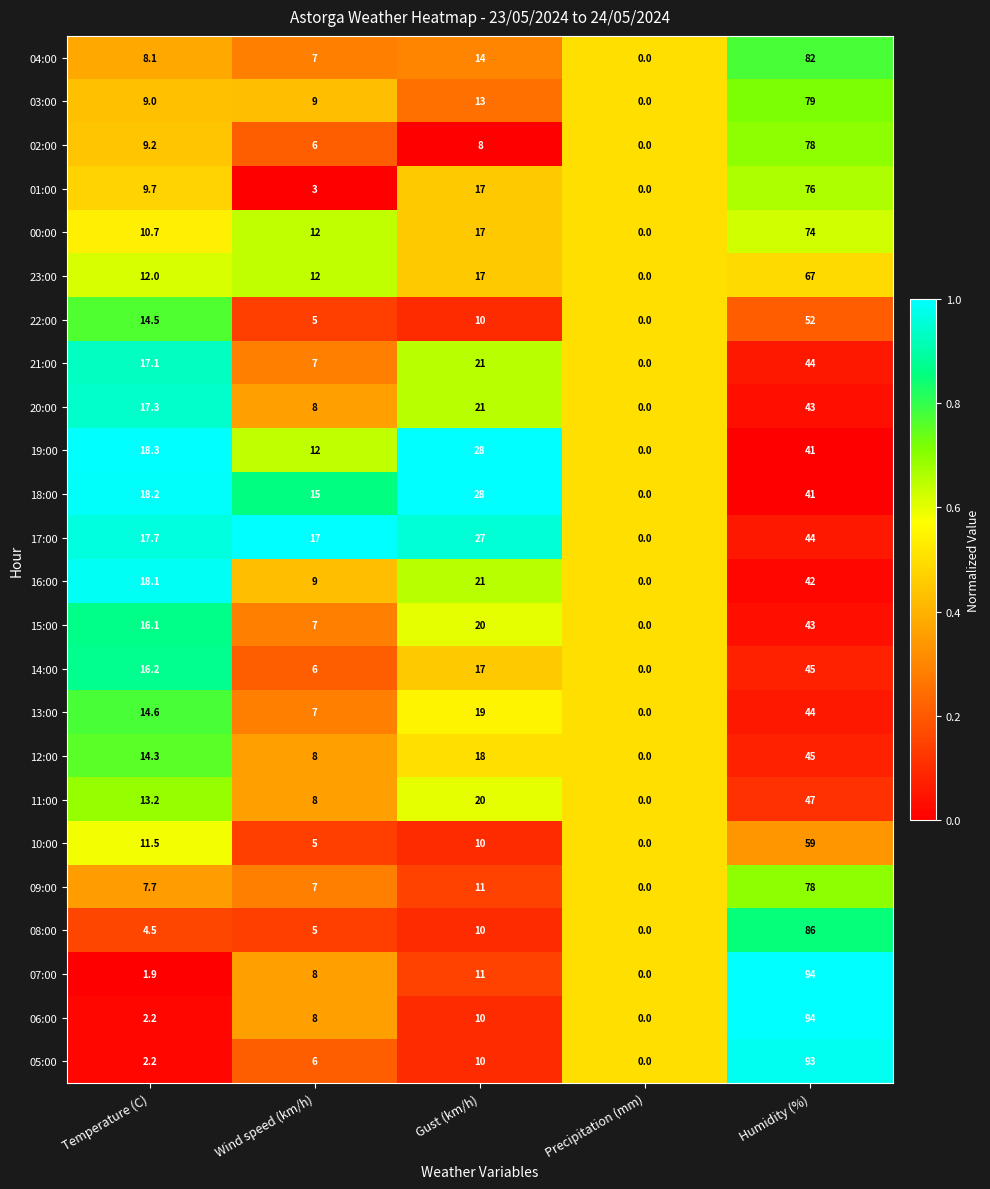

The value of 09:00 at Wind speed (km/h) is 4.6. True or false?

False